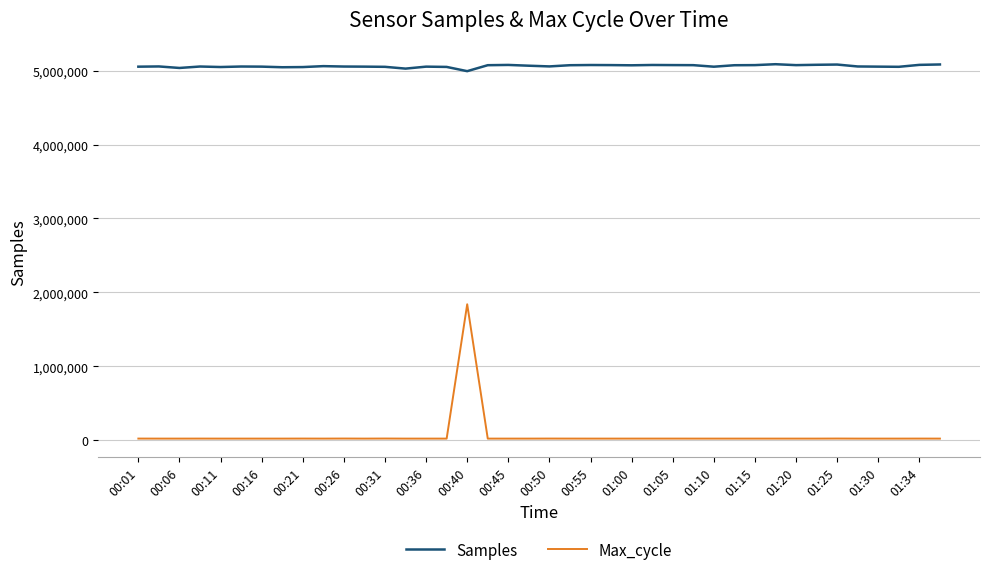

Which series has the widest spread of values?

Max_cycle